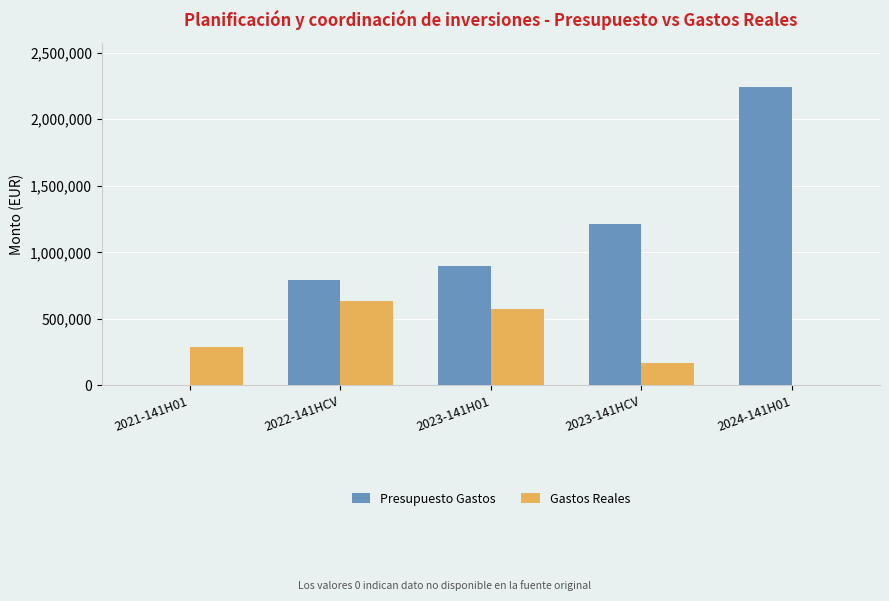

Which series has the largest total across all categories?

Presupuesto Gastos